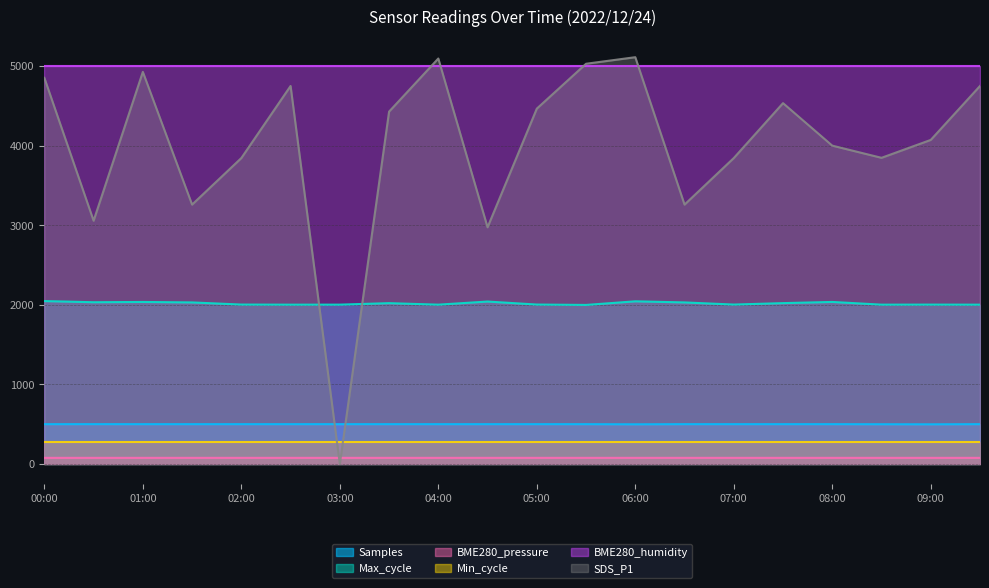

What is the value of the BME280_pressure point at the 19th from the left?

76.8